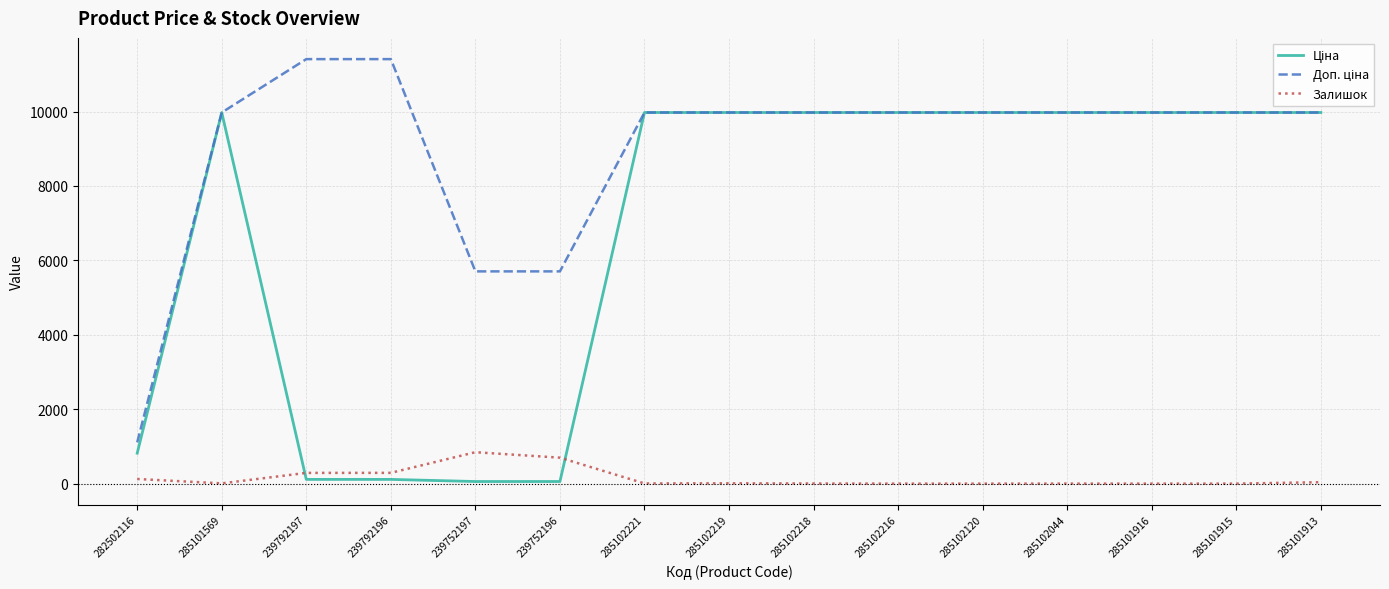

Is it true that Залишок equals 125.0 at 282502116?

True